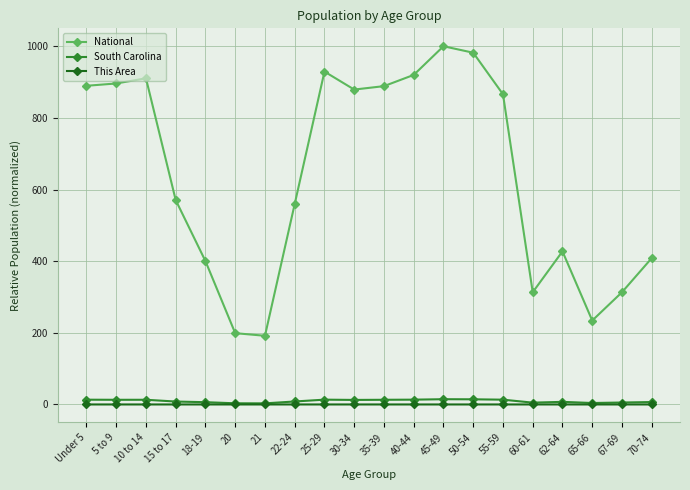

How many lines are shown in the chart?

3